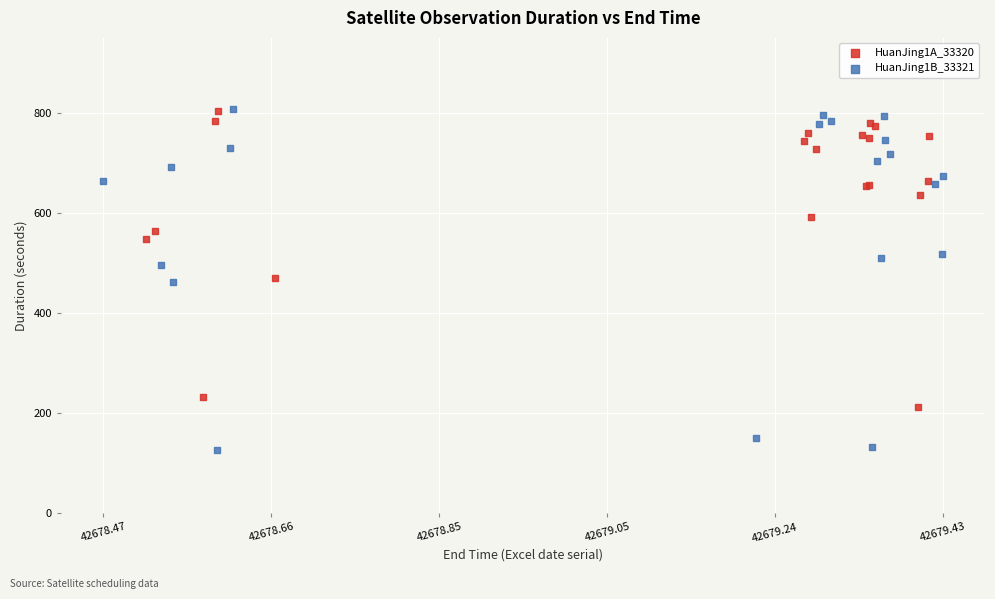

Which series reaches the minimum Y coordinate?

HuanJing1B_33321